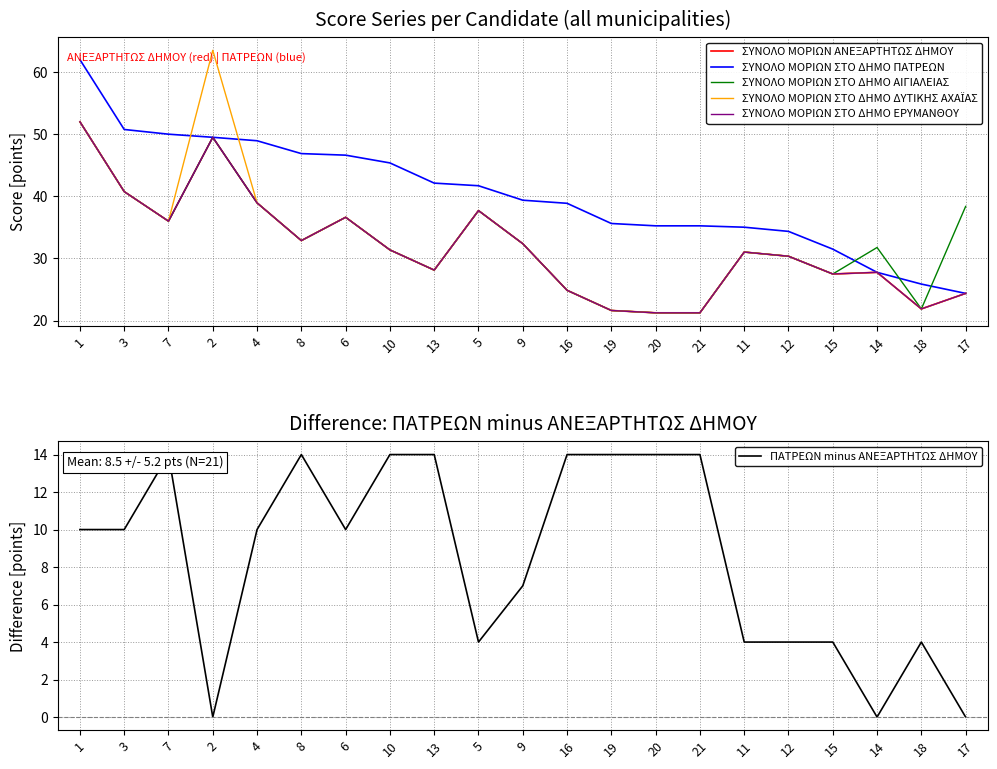

In ΠΑΤΡΕΩΝ minus ΑΝΕΞΑΡΤΗΤΩΣ ΔΗΜΟΥ, how many points are higher than both neighbors (excluding endpoints)?

3